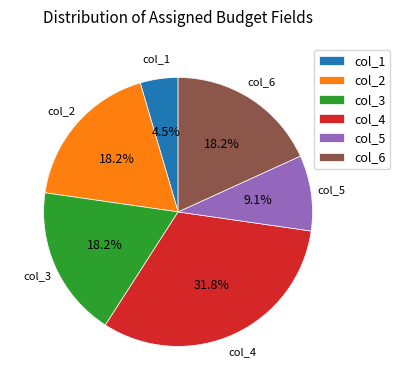

Do col_4 and col_1 together represent more than half of the pie?

No